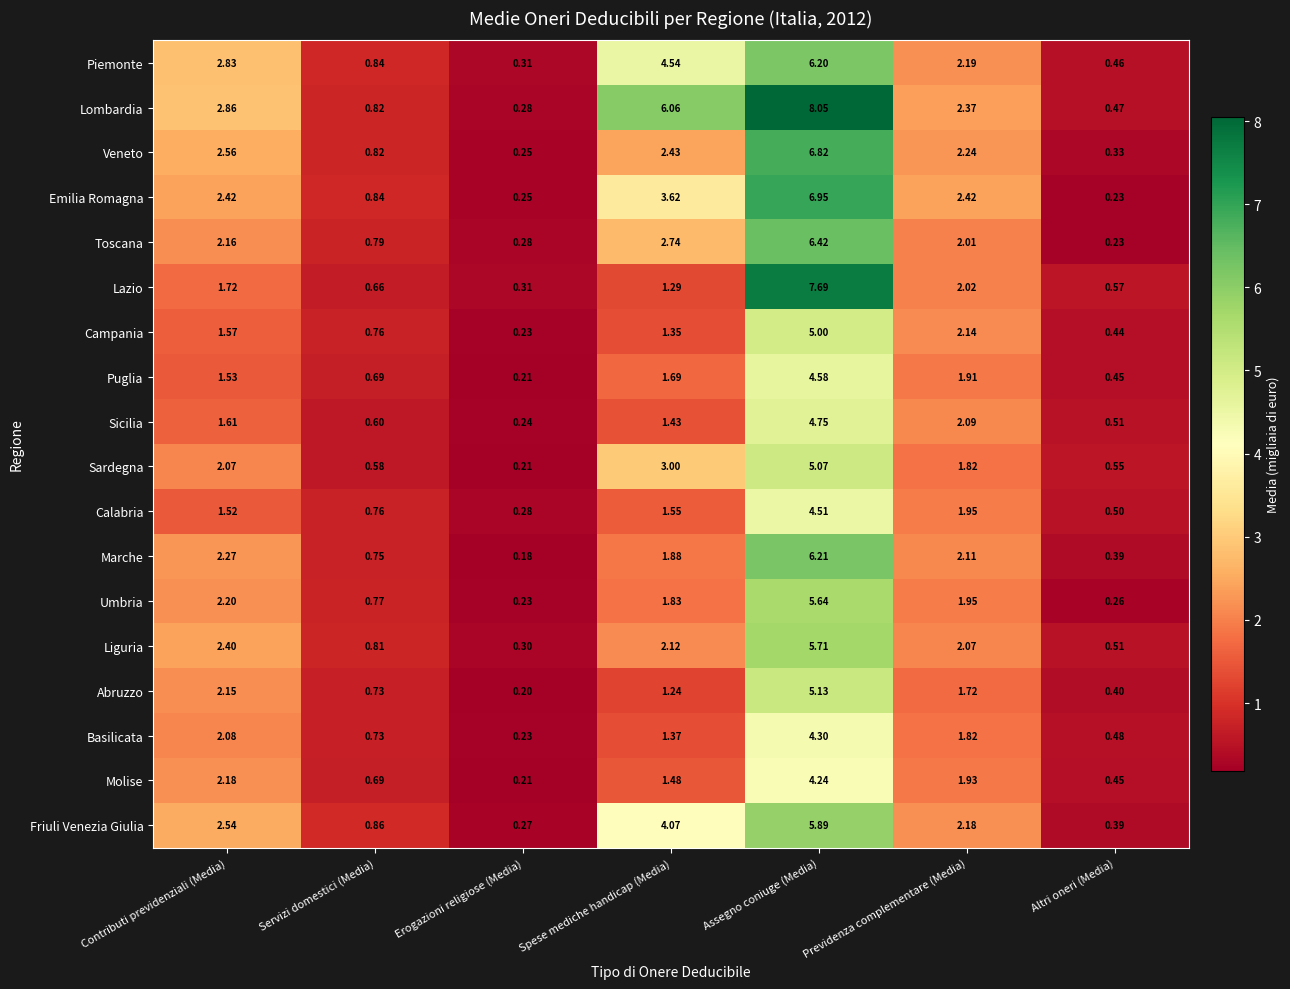

Between Contributi previdenziali (Media) and Previdenza complementare (Media), which series saw the biggest shift?

Piemonte